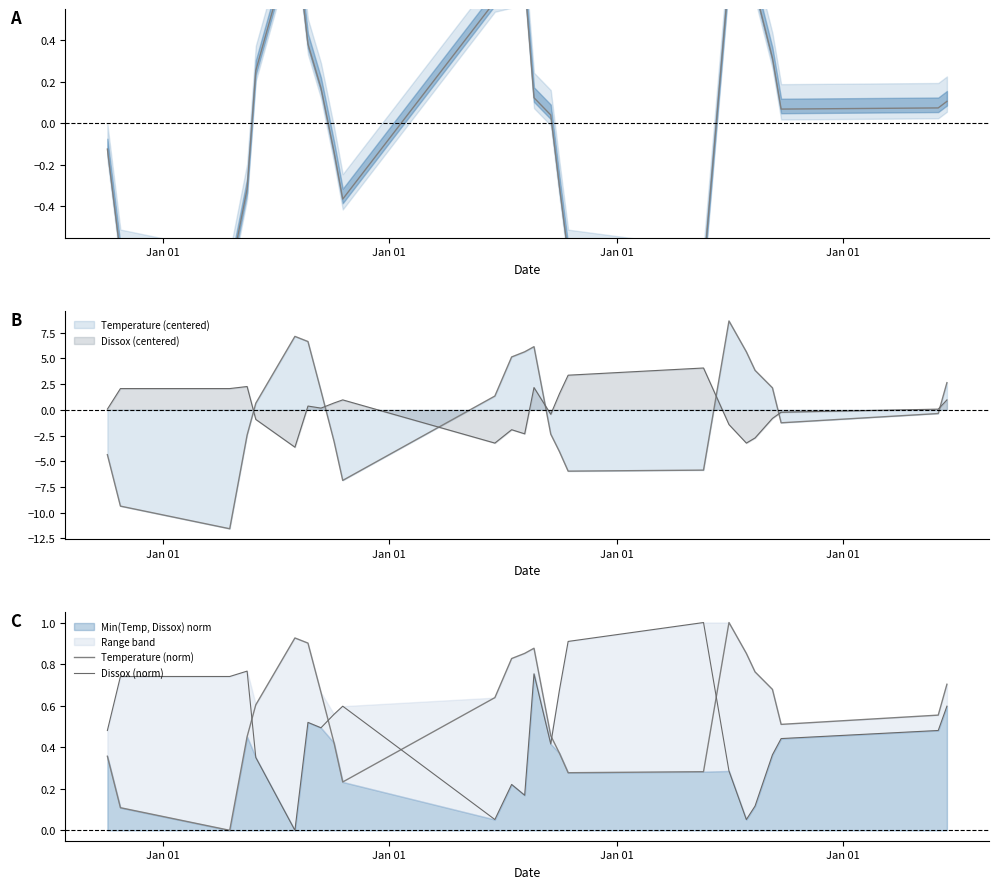

What is the value of the Temperature (norm) point at the 17th from the left?

0.3